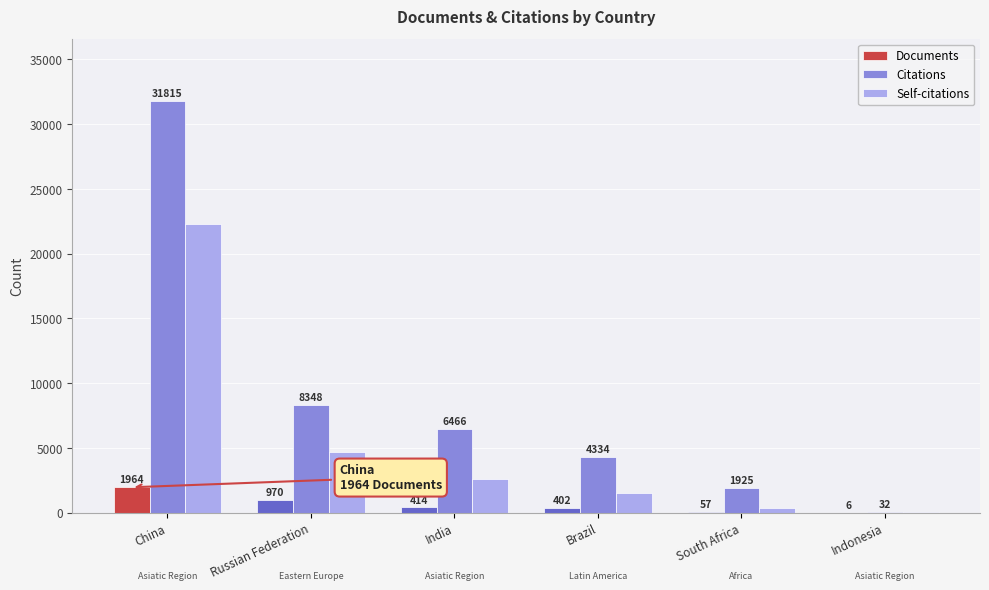

Are the bars horizontal?

No